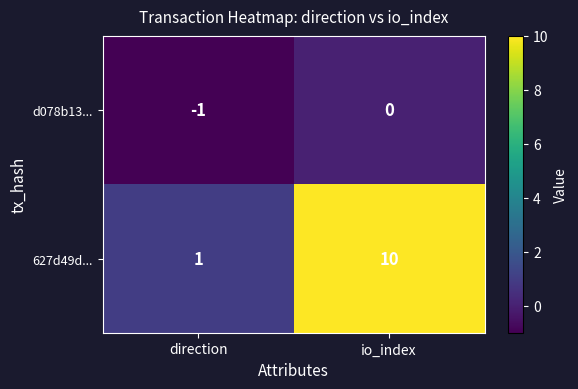

Count the number of data series in this chart.

2